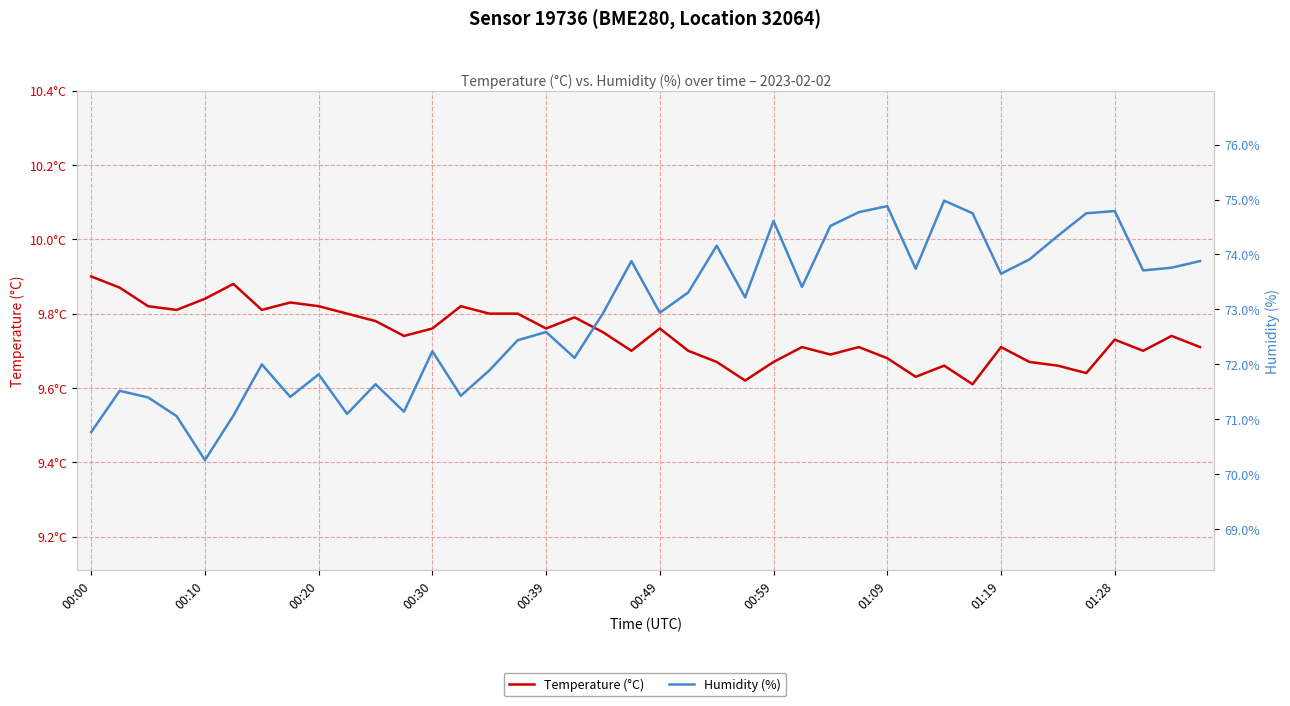

Is it true that Temperature (°C) equals 9.7 at 27?

True